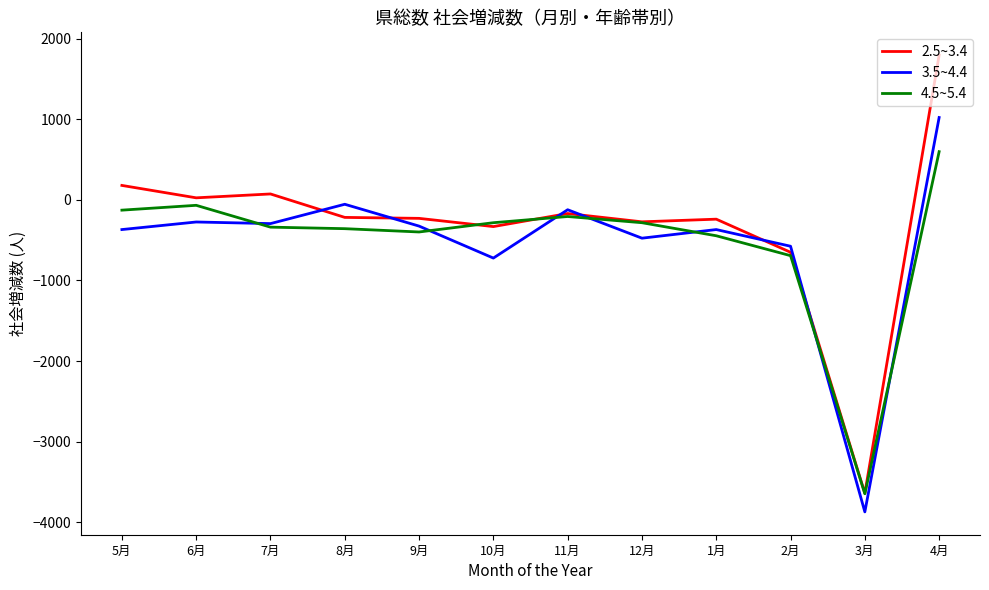

Which category has the highest value in the 2.5~3.4 series?

4月